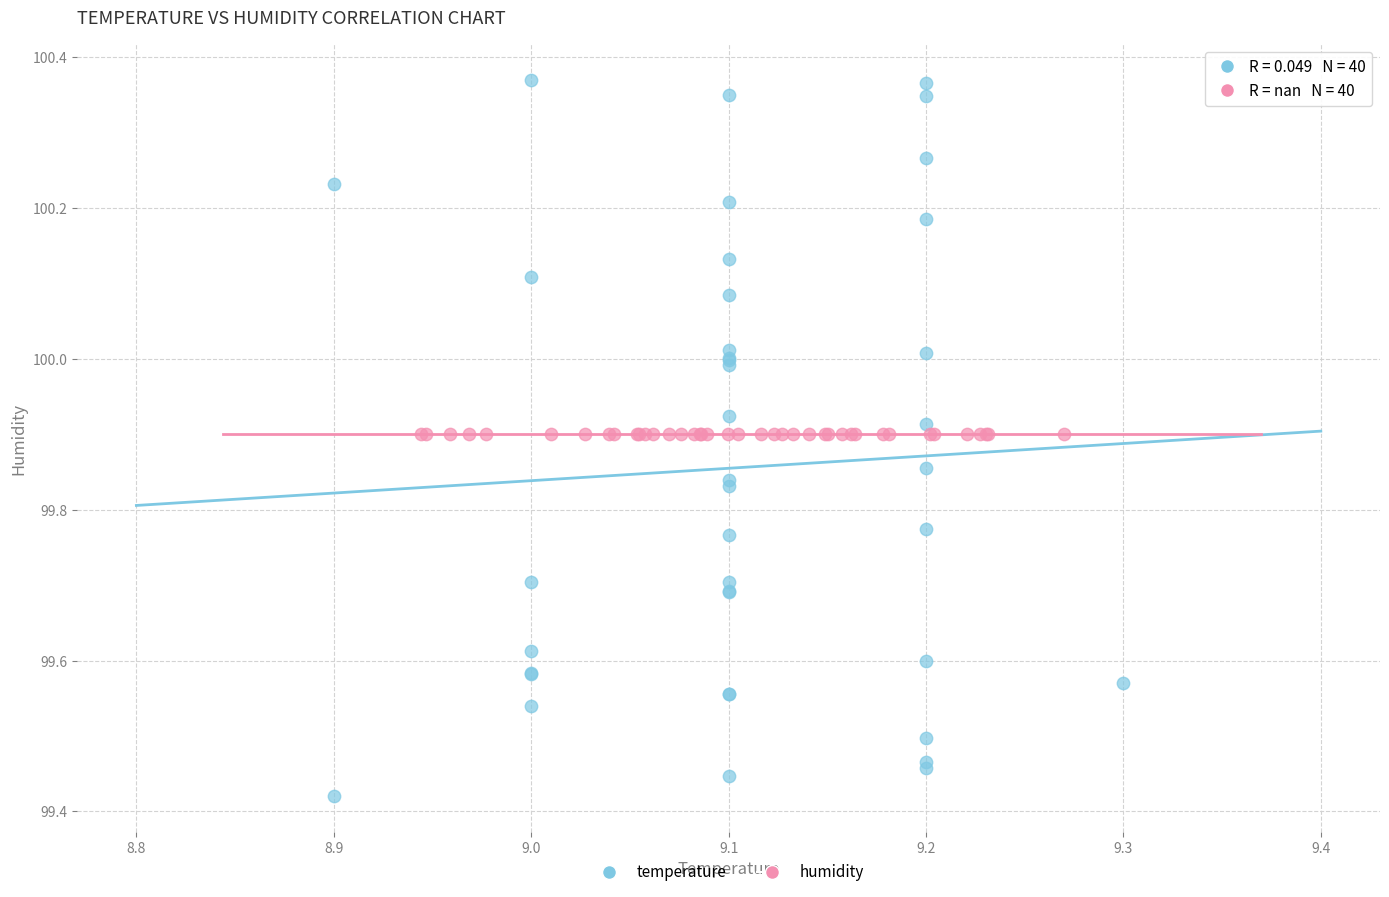

Which series contains the highest Y value?

temperature